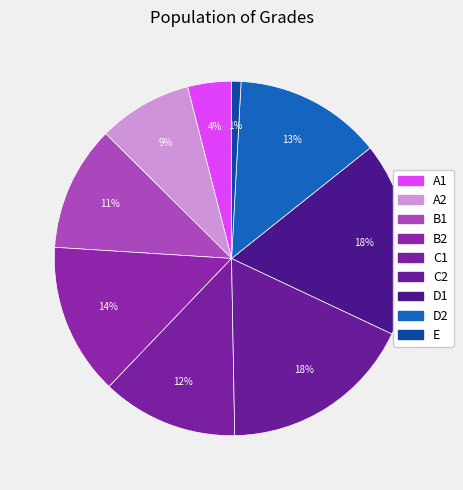

The E slice represents 1% of the pie. True or false?

True